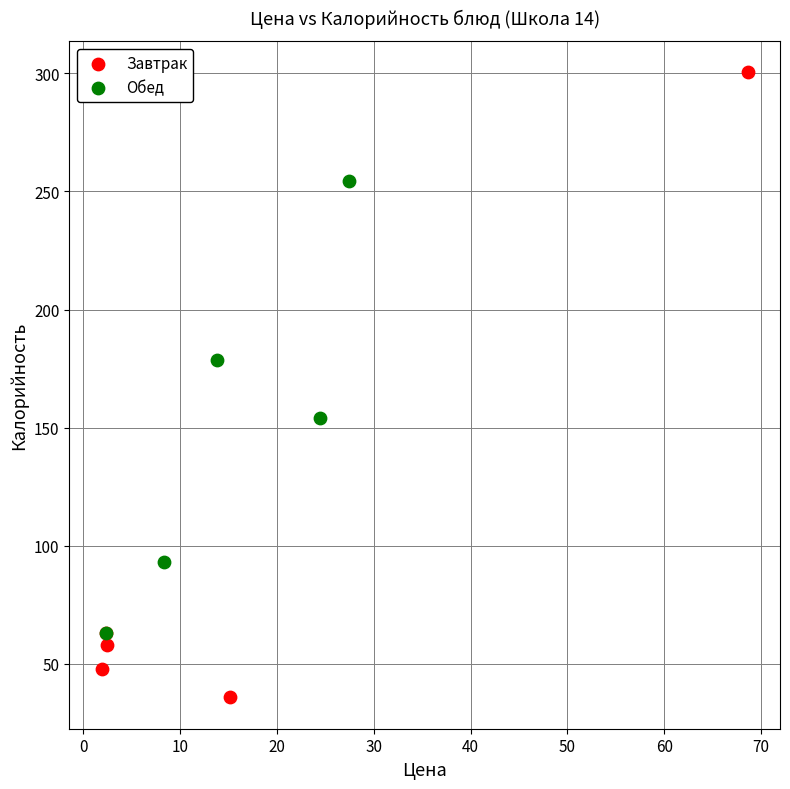

Which series has the widest spread of Y values?

Завтрак